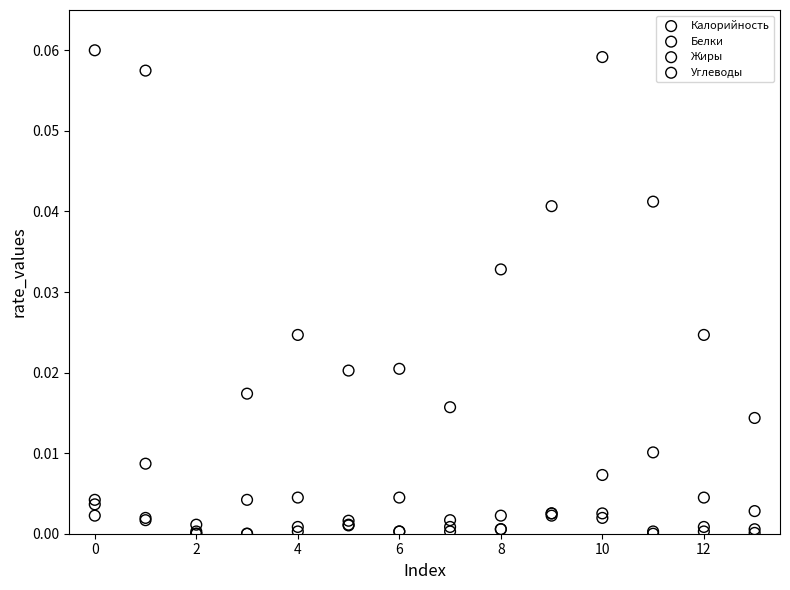

Which series has the widest spread of Y values?

Калорийность